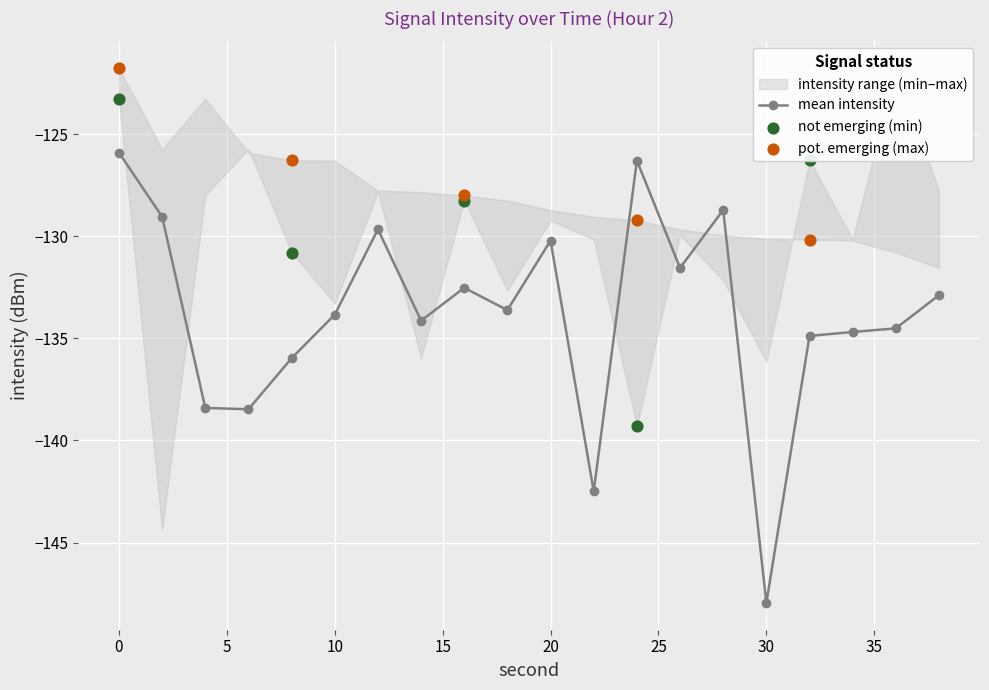

Which series reaches the minimum Y coordinate?

mean_intensity